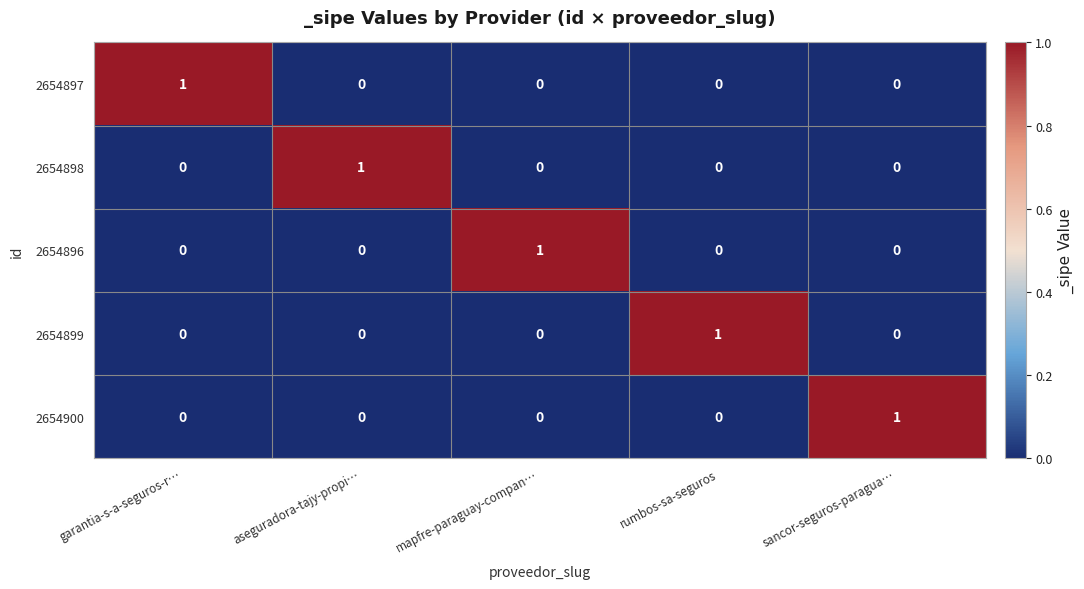

True or false: 2654897 has a value of 0 at rumbos-sa-seguros.

True